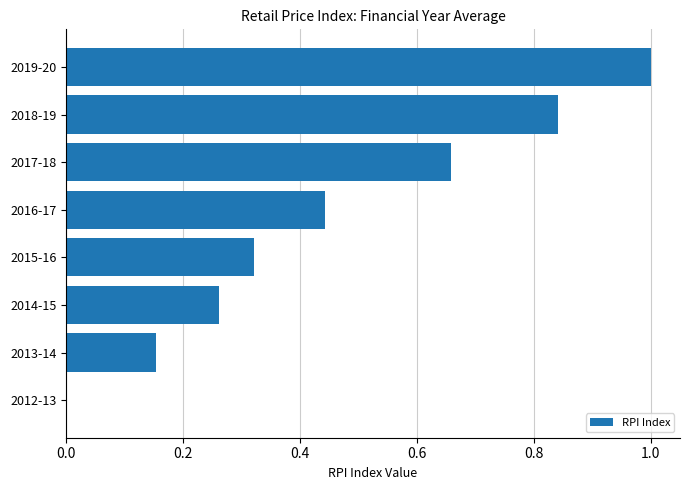

Does the chart contain stacked bars?

No